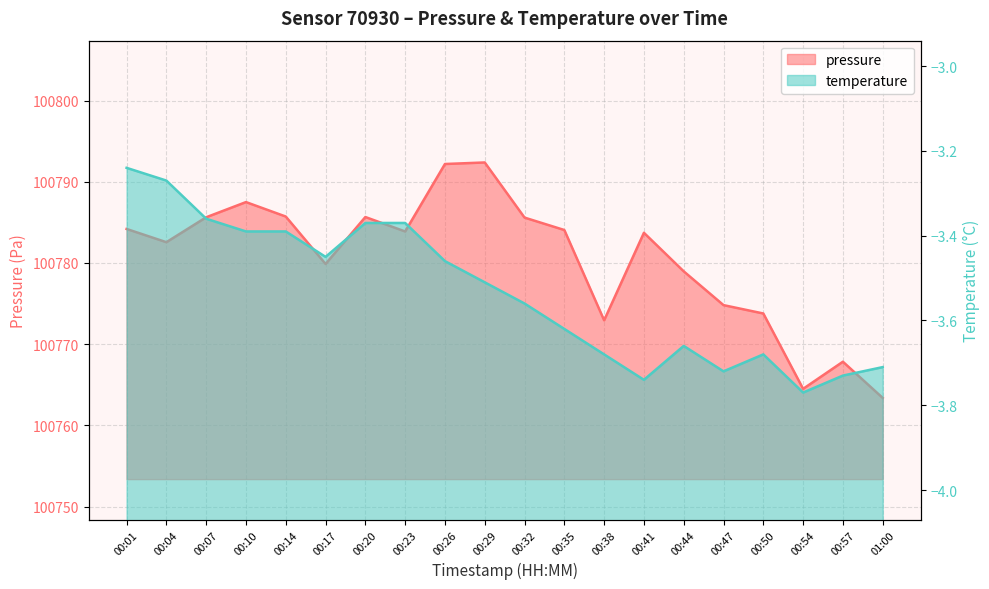

Which has a higher value, 00:41 or 00:57?

00:41